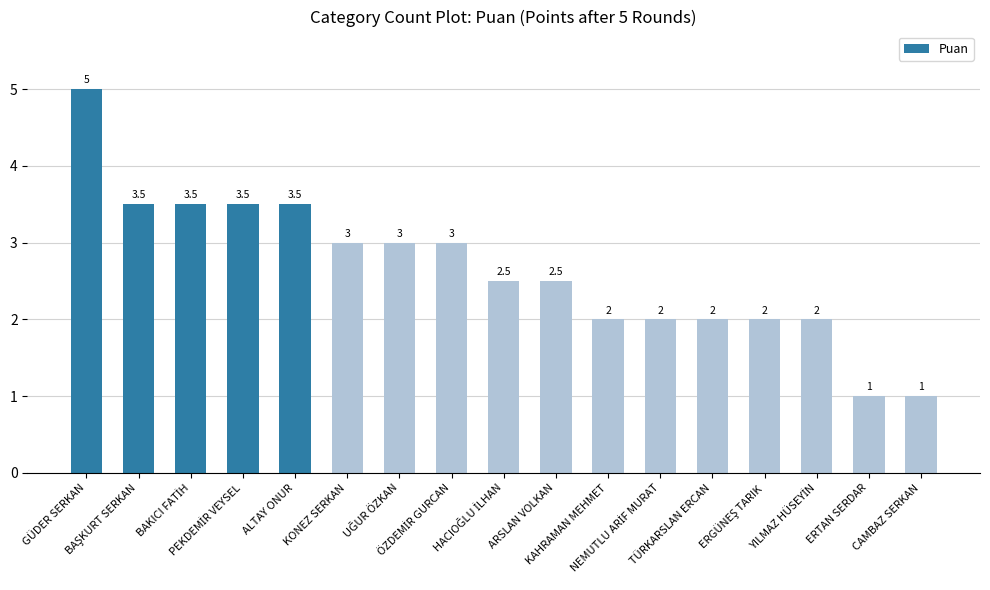

What is the difference between the second highest and minimum values?

2.5